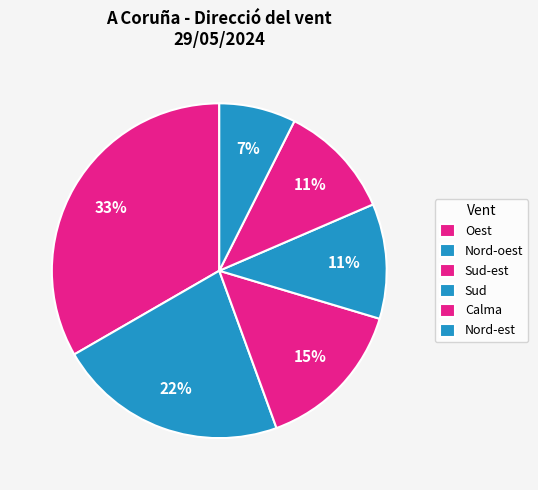

Count the number of slices in the pie.

6